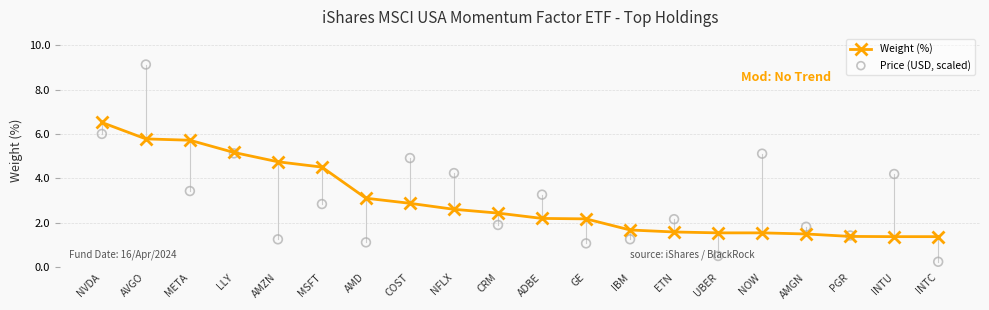

Which series reaches the minimum Y coordinate?

Price (USD, scaled)